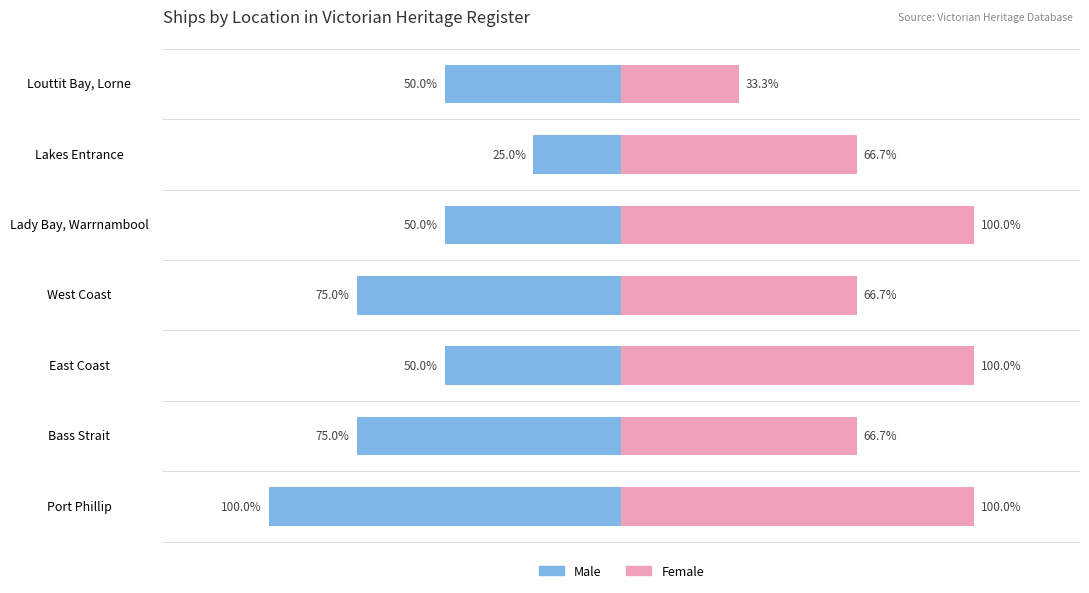

Rank the series at Louttit Bay, Lorne from highest to lowest value.

Female, Male